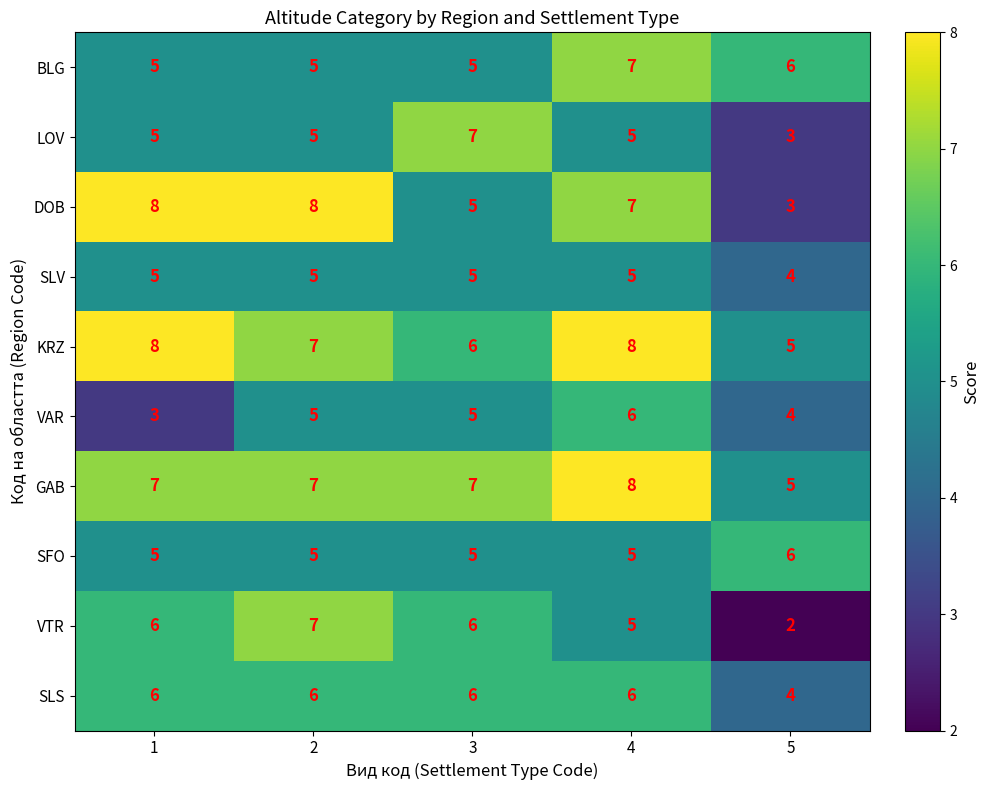

Is it true that DOB equals 8 at 1?

True